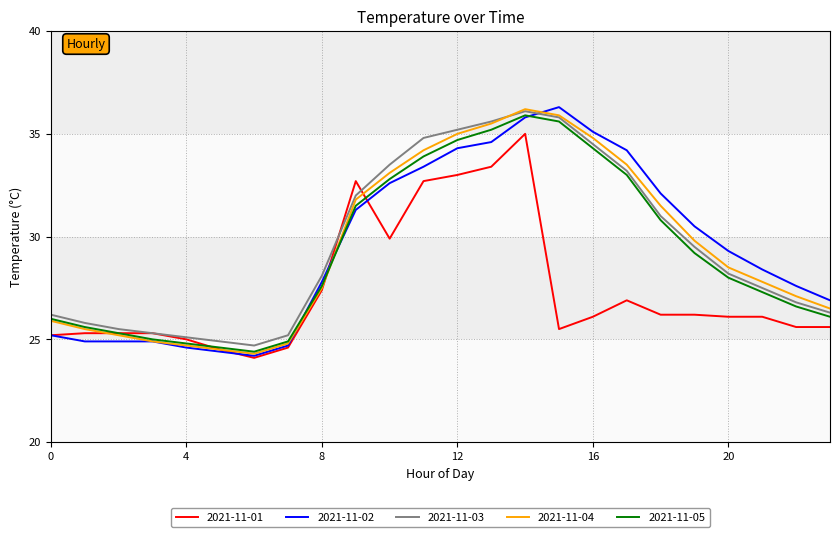

How many lines are shown in the chart?

5